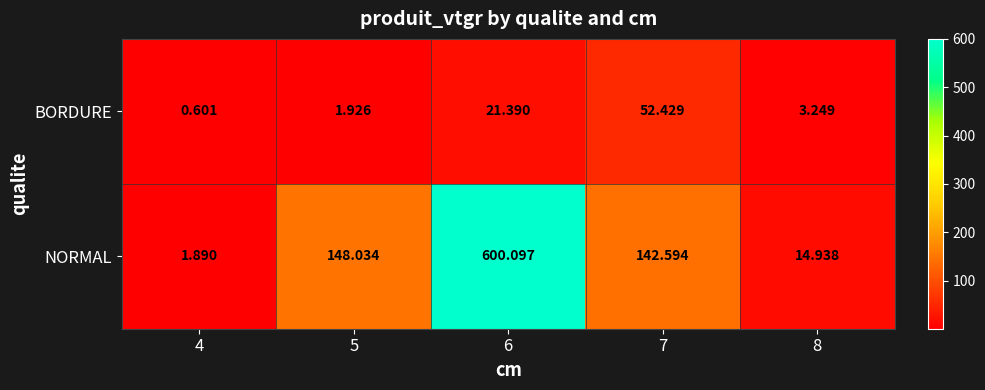

Which series has the largest range (max minus min)?

NORMAL